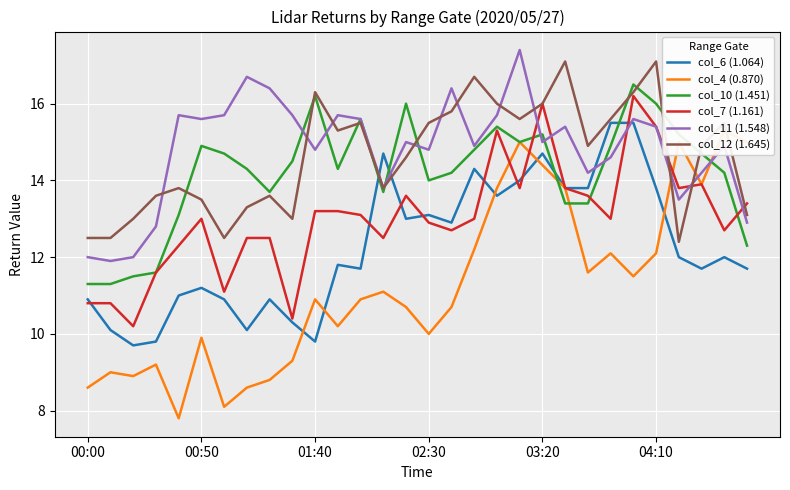

What is the average value of the col_4 (0.870) series?

11.3